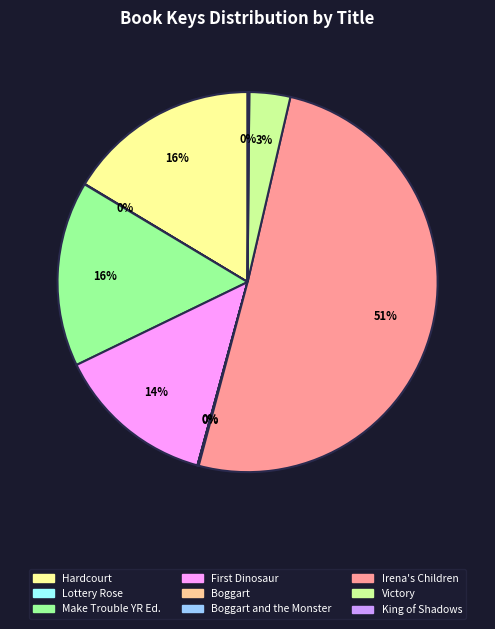

Does Hardcourt represent more than half of the total?

No